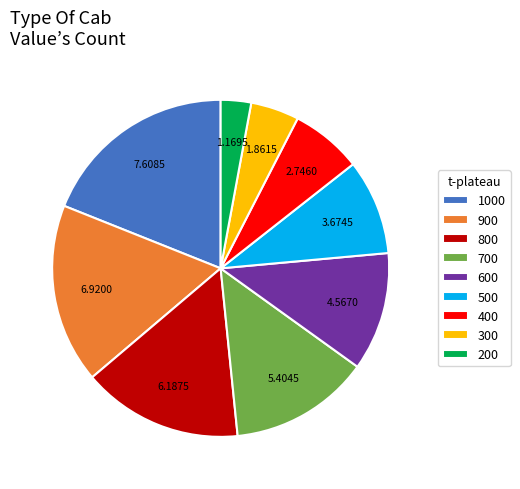

Between 800 and 700, which is larger?

800